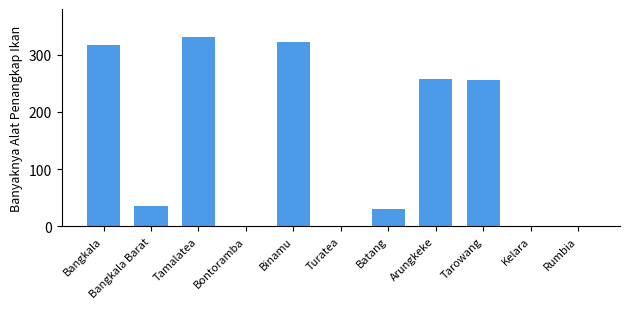

Which has a higher value, Arungkeke or Kelara?

Arungkeke